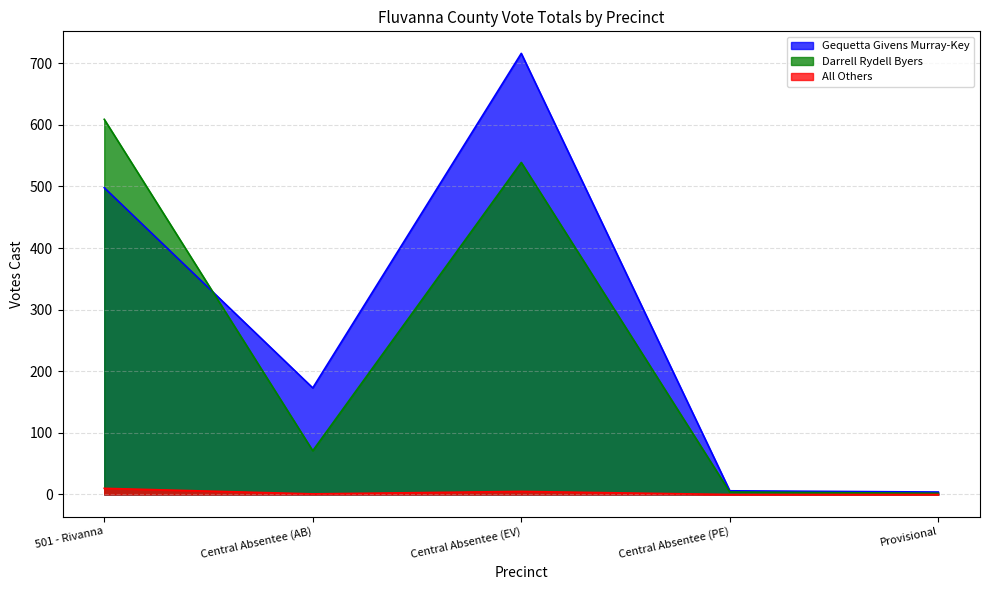

List the series in order of their peak value, highest first.

Gequetta Givens Murray-Key, Darrell Rydell Byers, All Others